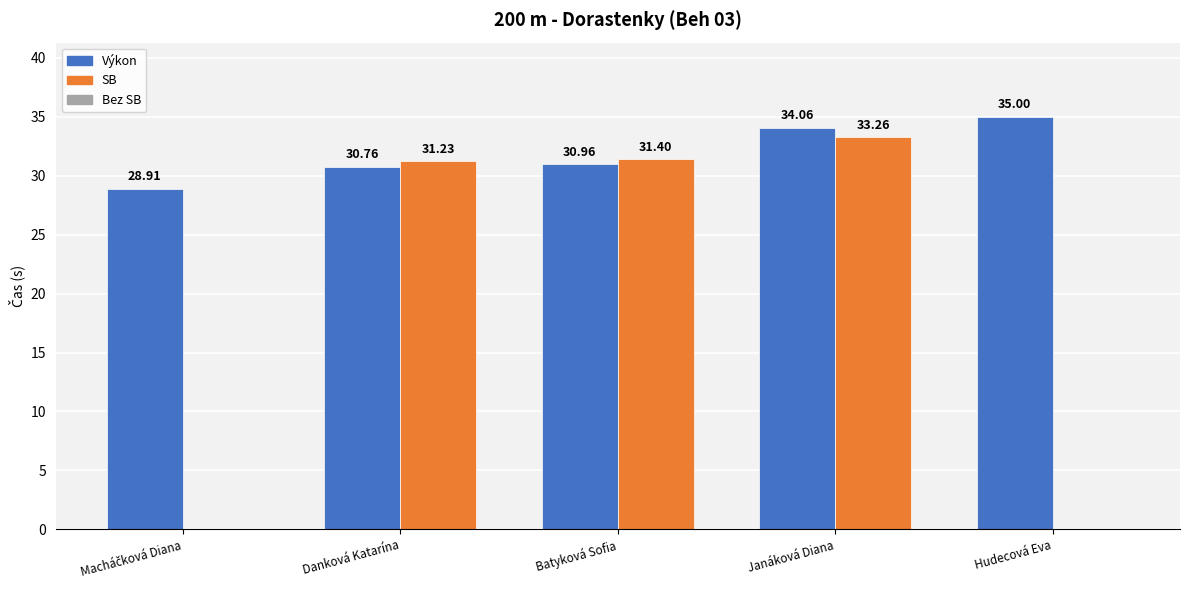

Does the chart contain stacked bars?

No